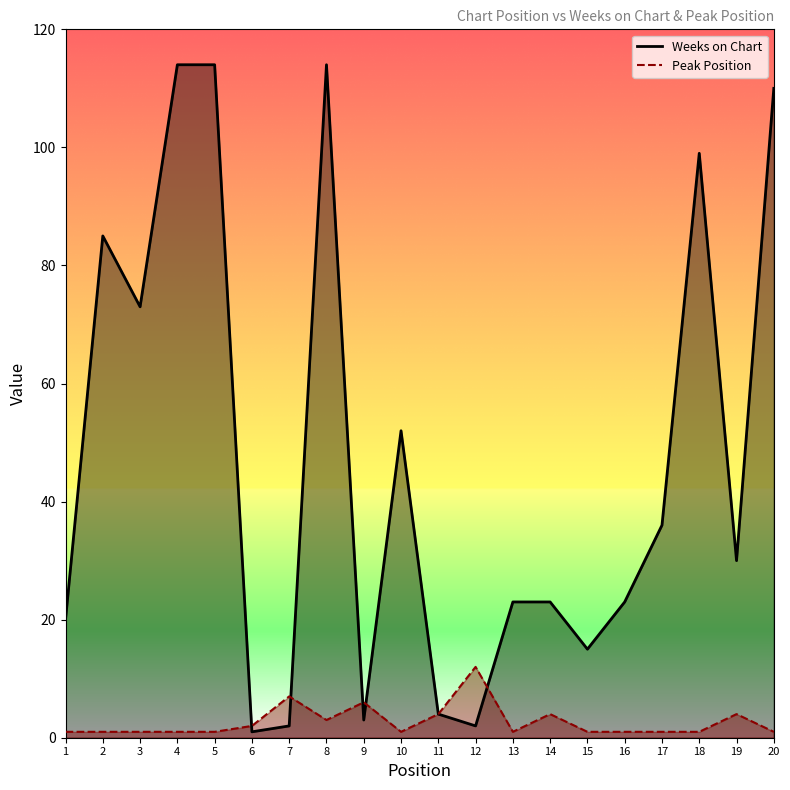

List the series in order of their peak value, highest first.

Weeks on Chart, Peak Position